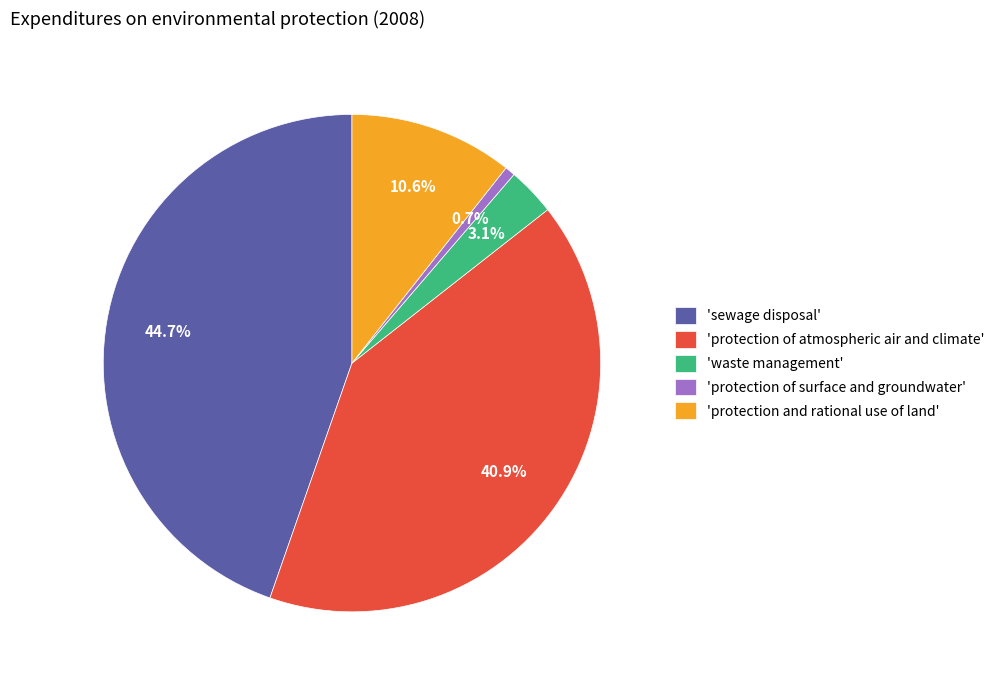

Which slice is the largest?

'sewage disposal'